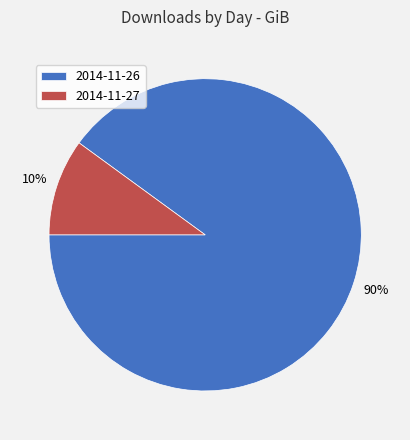

Rank the categories by value from lowest to highest.

2014-11-27, 2014-11-26